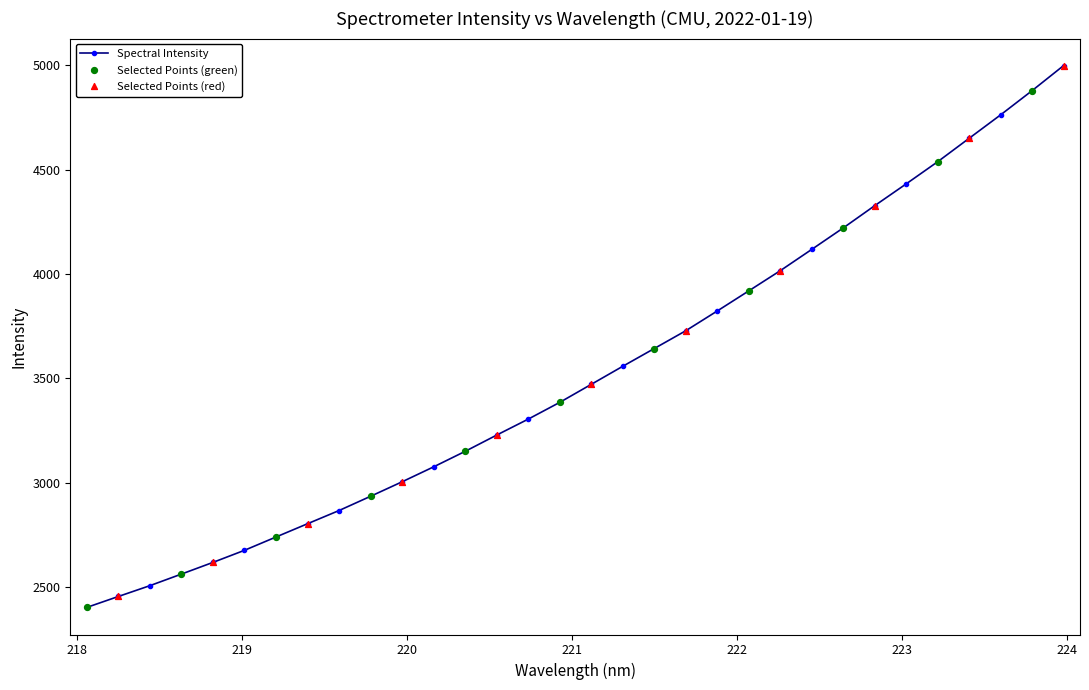

What is the smallest value displayed?

2402.1